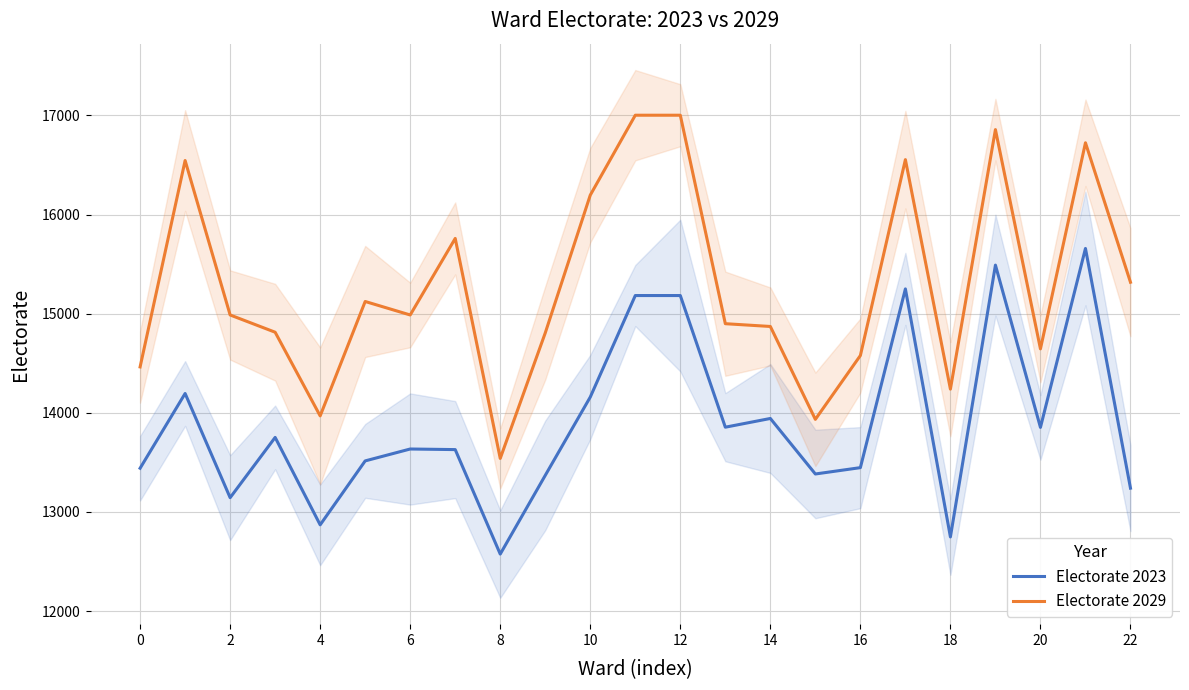

What is the maximum value shown in the chart?

17002